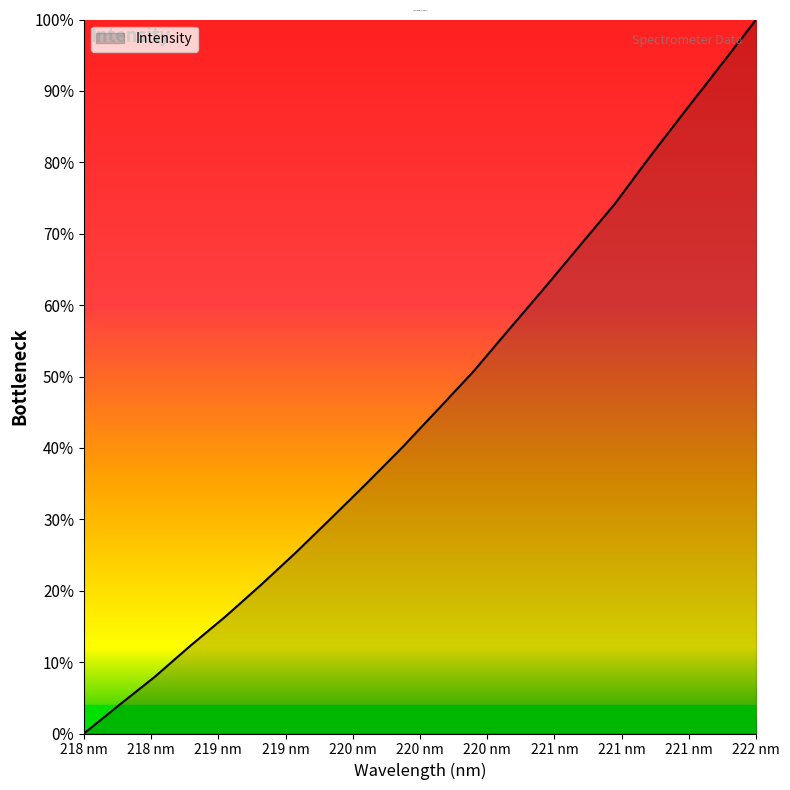

Does the chart have visible grid lines?

No